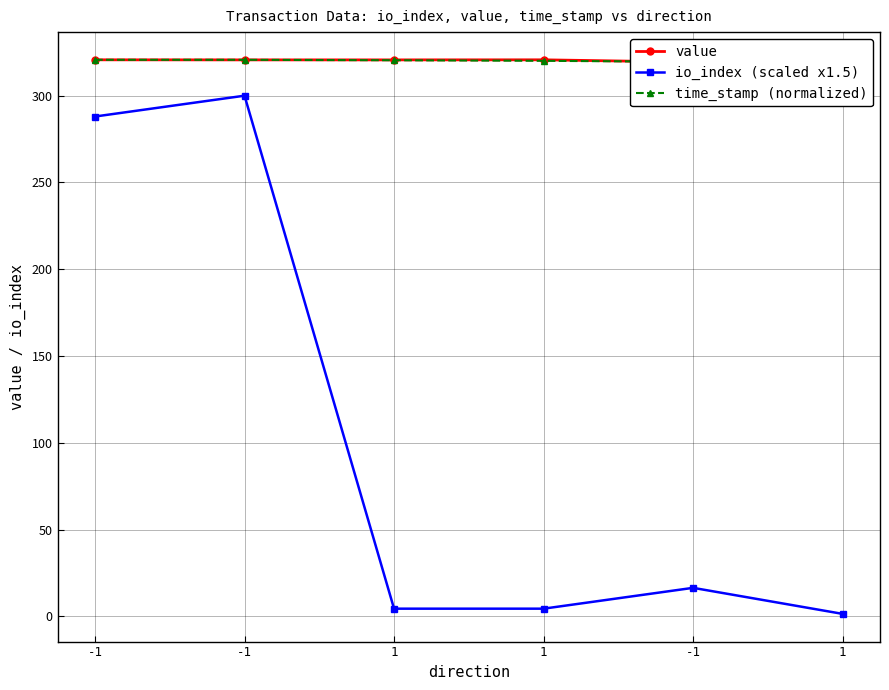

What is the sum of the io_index (scaled x1.5) values at -1 and -1?

304.5